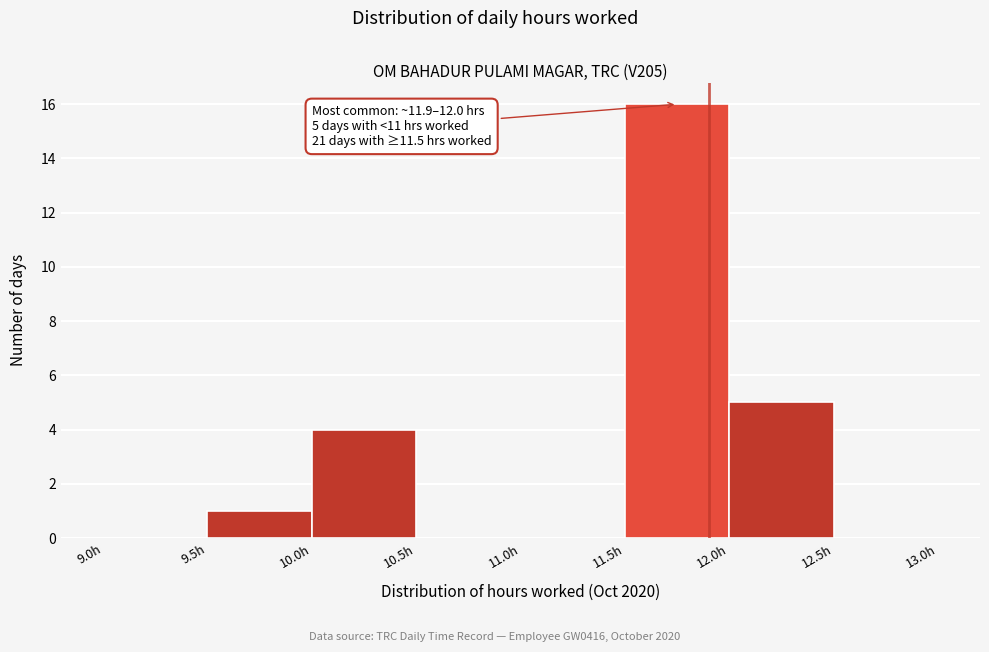

Over which range of the x-axis is the bar tallest?

11.5 to 12.0